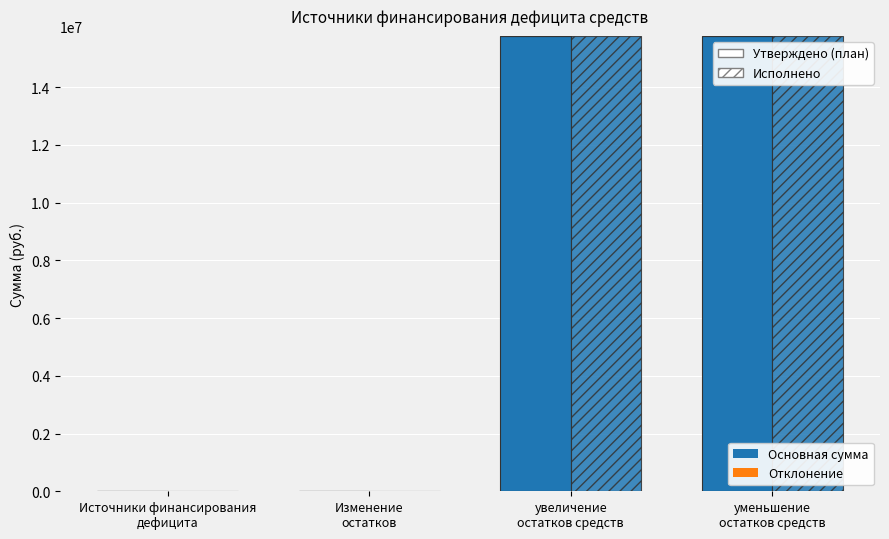

How many categories are shown in the chart?

4